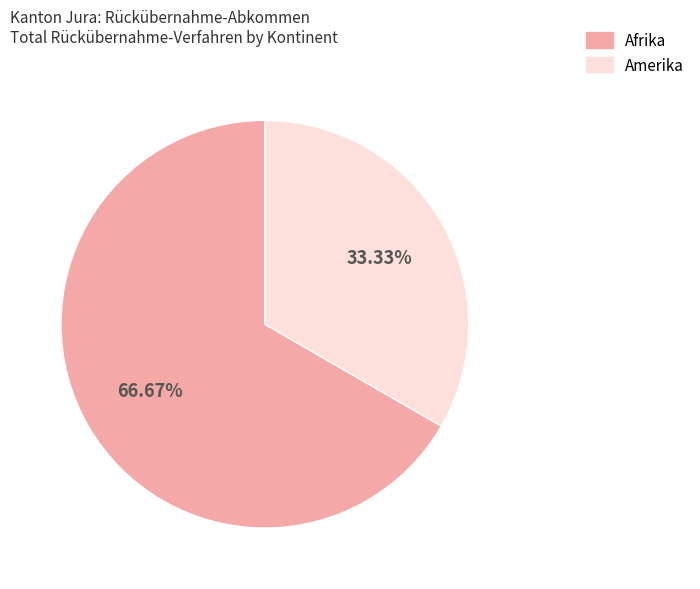

To the nearest percent, what is the combined percentage of Afrika and Amerika?

100%